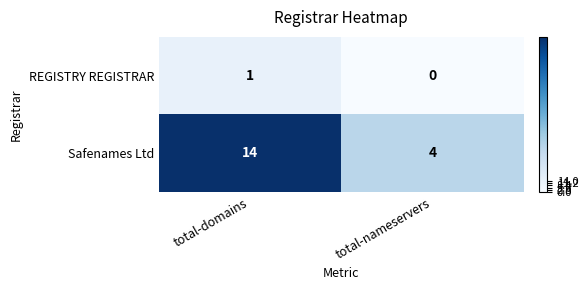

What is the difference between the highest and lowest values at total-nameservers?

4